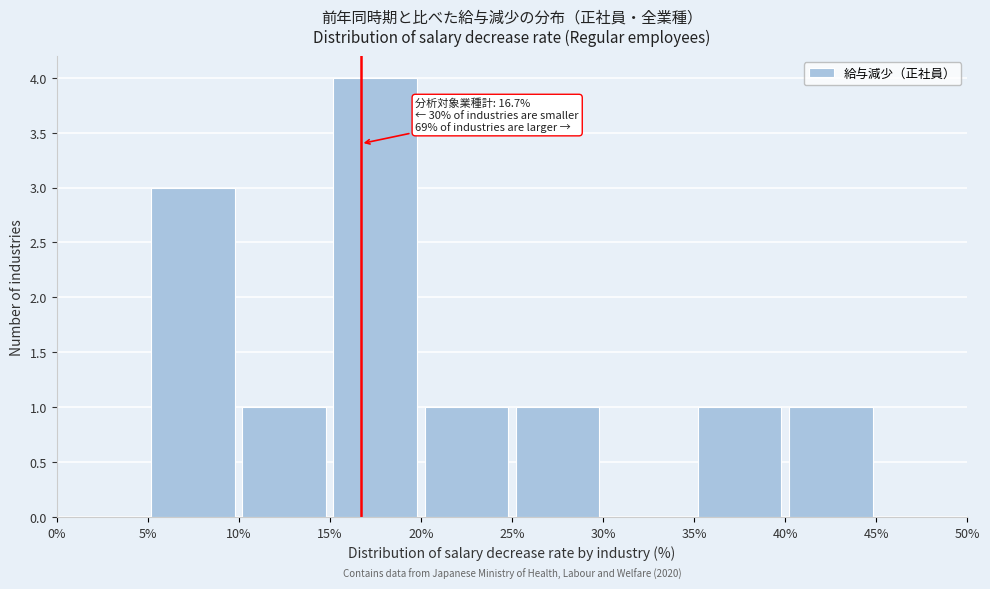

Over which range of the x-axis is the bar tallest?

15% to 20%